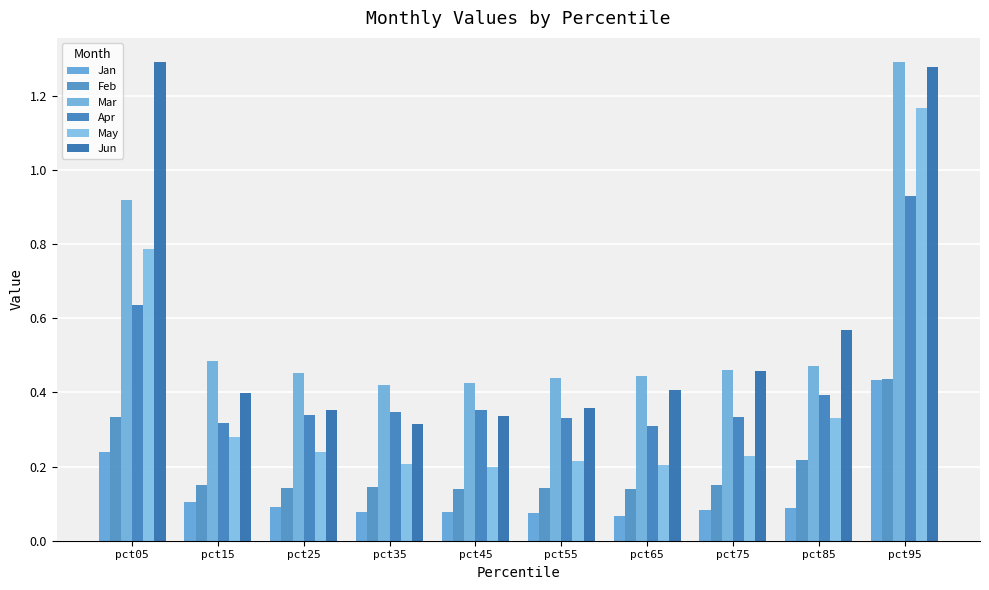

How many Apr values are between 0 and 1?

10